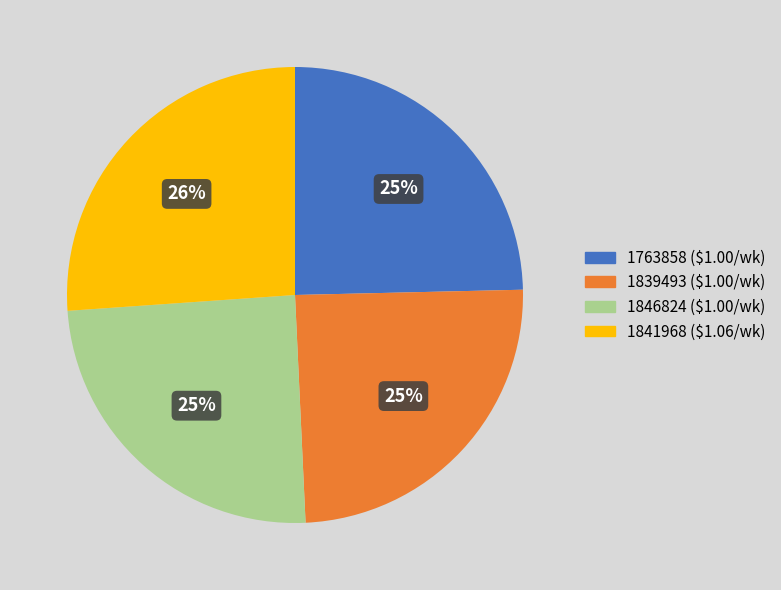

To the nearest percent, what is the average slice percentage?

25%